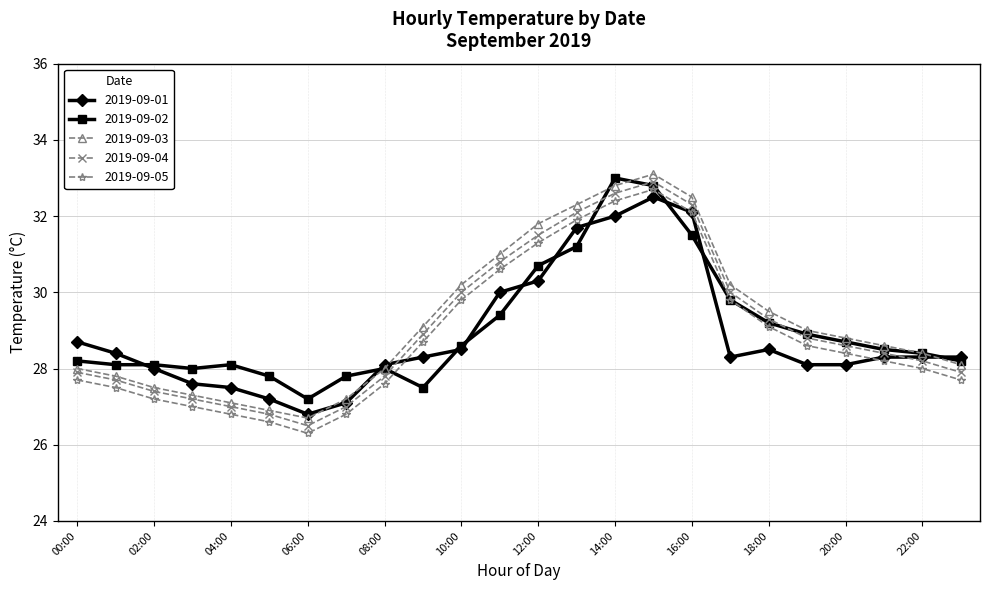

What is the minimum value for 2019-09-03?

26.7